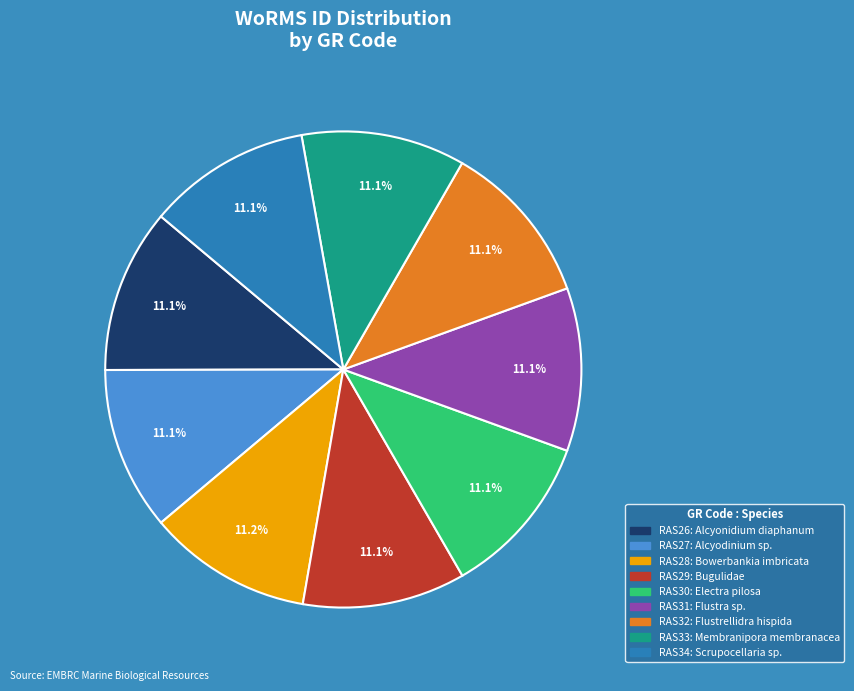

How many slices are in this pie chart?

9